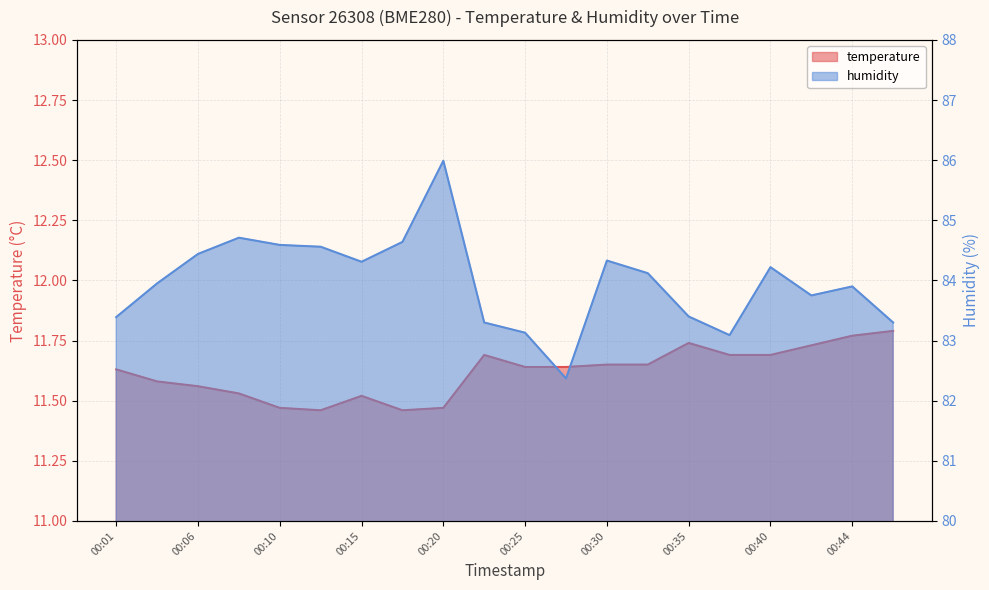

At which label does temperature reach its peak?

00:47